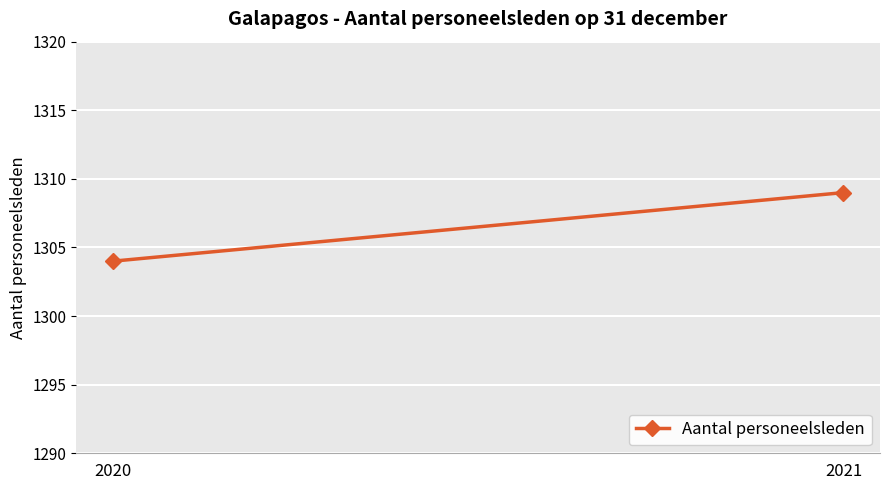

Rank the categories by value from highest to lowest.

2021, 2020